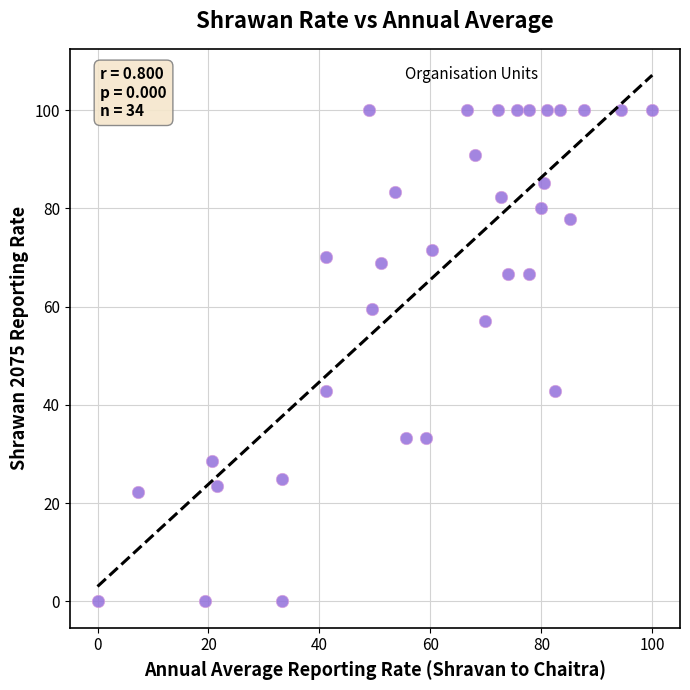

What is the range of X values (max minus min)?

100.0